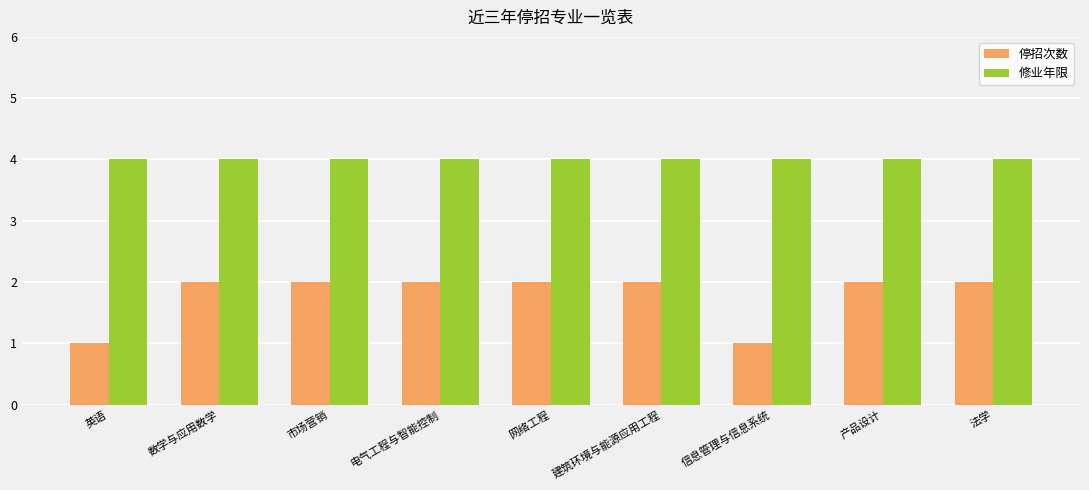

Does the chart contain stacked bars?

No